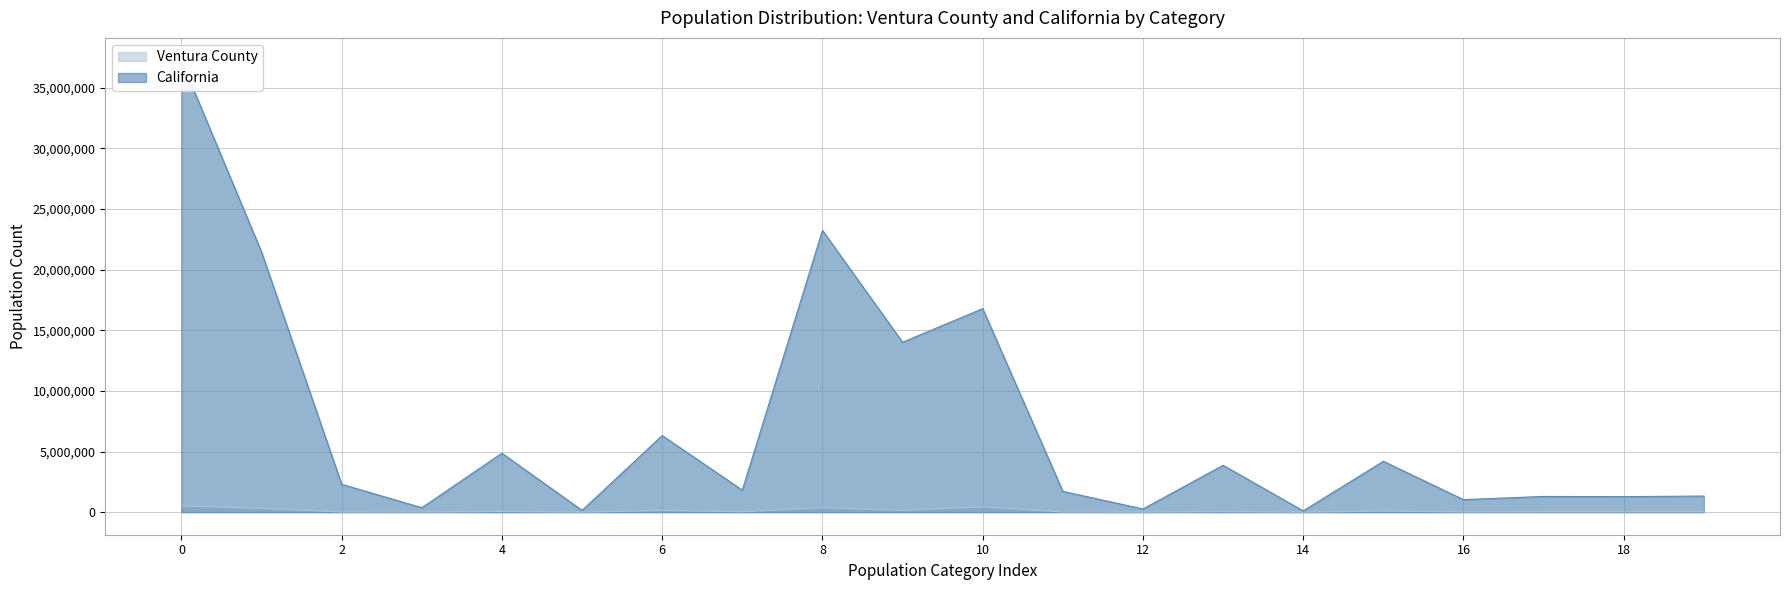

What is the maximum value shown in the chart?

37253956